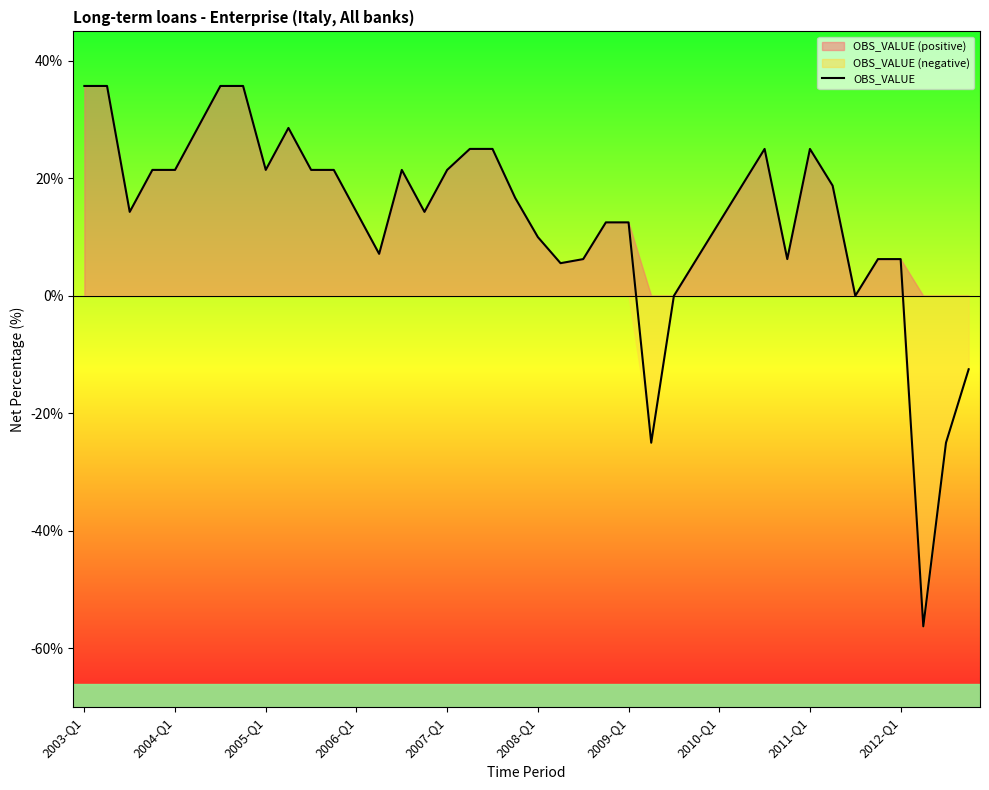

The value at 18 is 25.0. True or false?

True